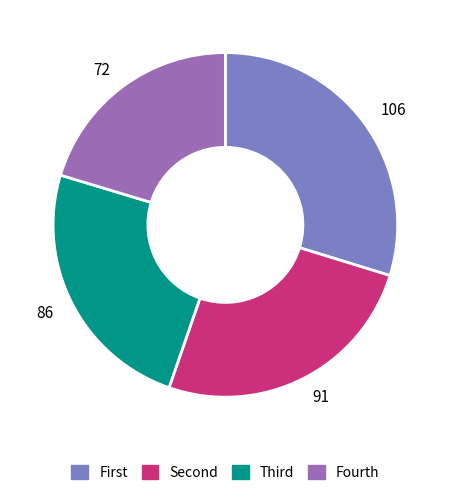

Does any single category account for the majority?

No